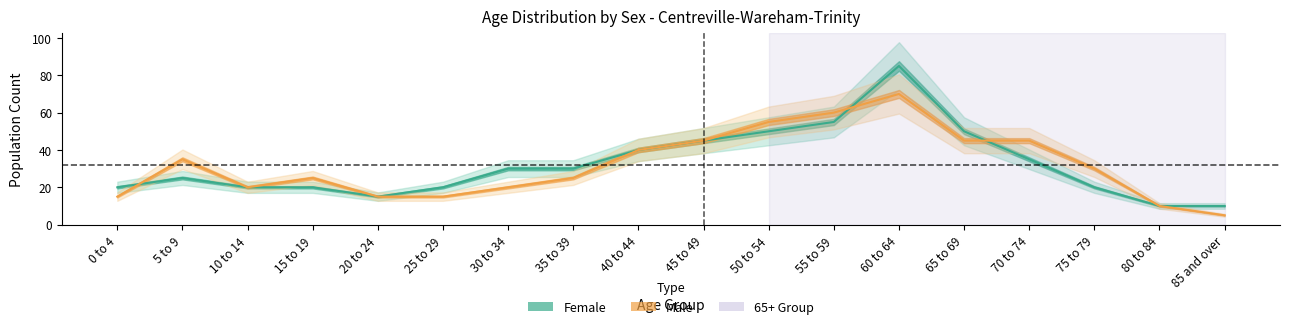

Reading left to right, what are all the values shown in this chart?

Male: 0 to 4=15	5 to 9=35	10 to 14=20	15 to 19=25	20 to 24=15	25 to 29=15	30 to 34=20	35 to 39=25	40 to 44=40	45 to 49=45	50 to 54=55	55 to 59=60	60 to 64=70	65 to 69=45	70 to 74=45	75 to 79=30	80 to 84=10	85 and over=5
Female: 0 to 4=20	5 to 9=25	10 to 14=20	15 to 19=20	20 to 24=15	25 to 29=20	30 to 34=30	35 to 39=30	40 to 44=40	45 to 49=45	50 to 54=50	55 to 59=55	60 to 64=85	65 to 69=50	70 to 74=35	75 to 79=20	80 to 84=10	85 and over=10